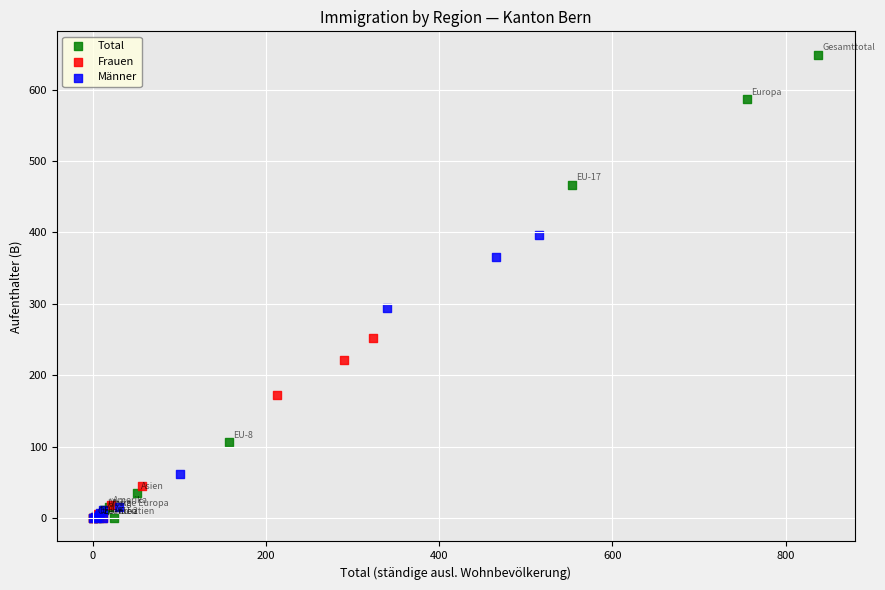

Which series has the largest Y range (max minus min)?

Total